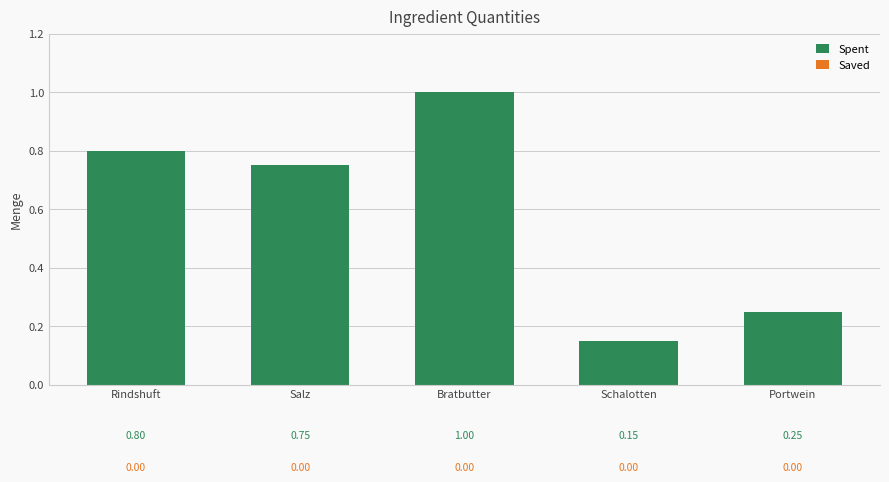

What is the label of the 1st bar from the left?

Rindshuft